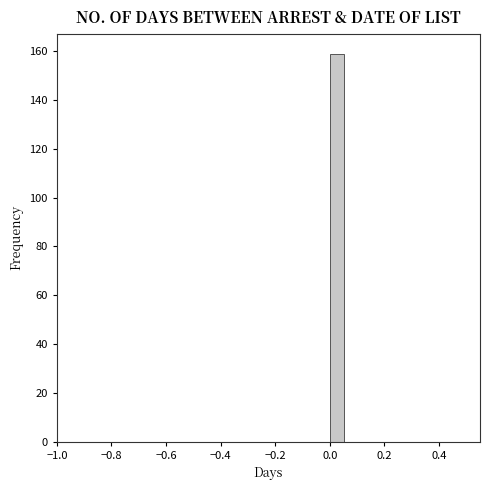

Read against the x-axis, roughly where is the centre of the tallest bar?

0.02